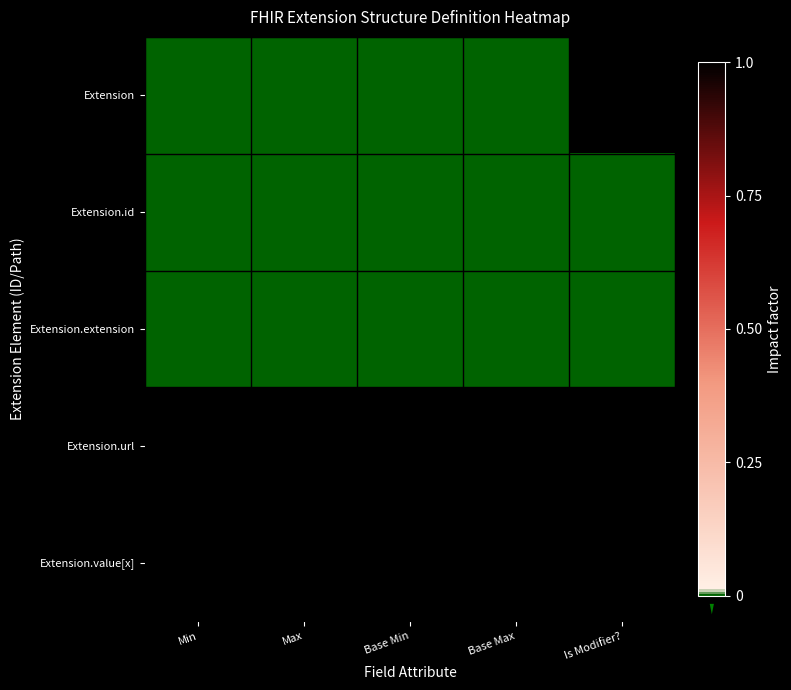

Which series changed the most between Max and Base Min?

Extension